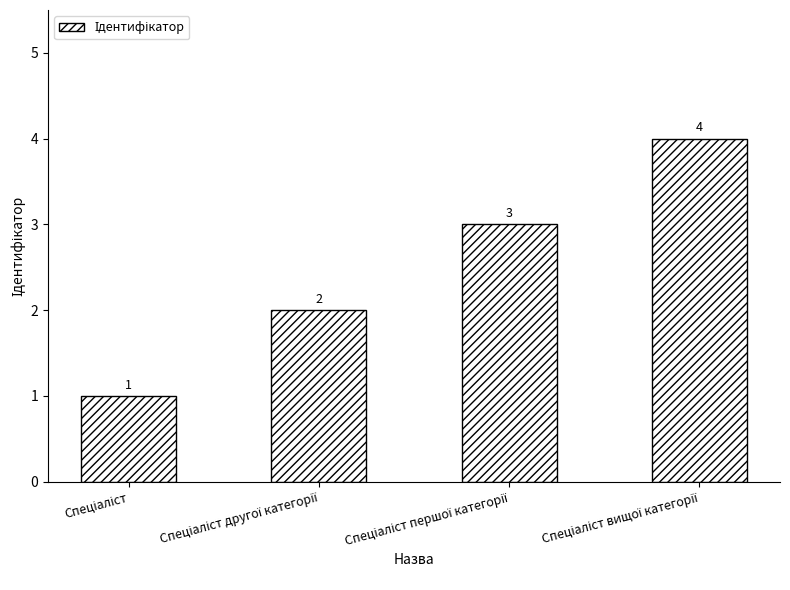

What is the greatest value displayed?

4